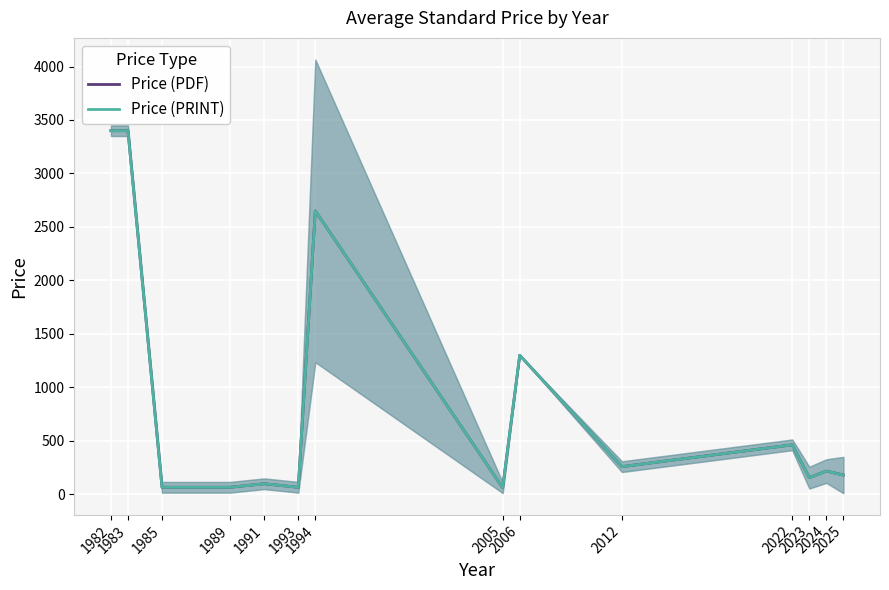

How many series are shown in this chart?

2